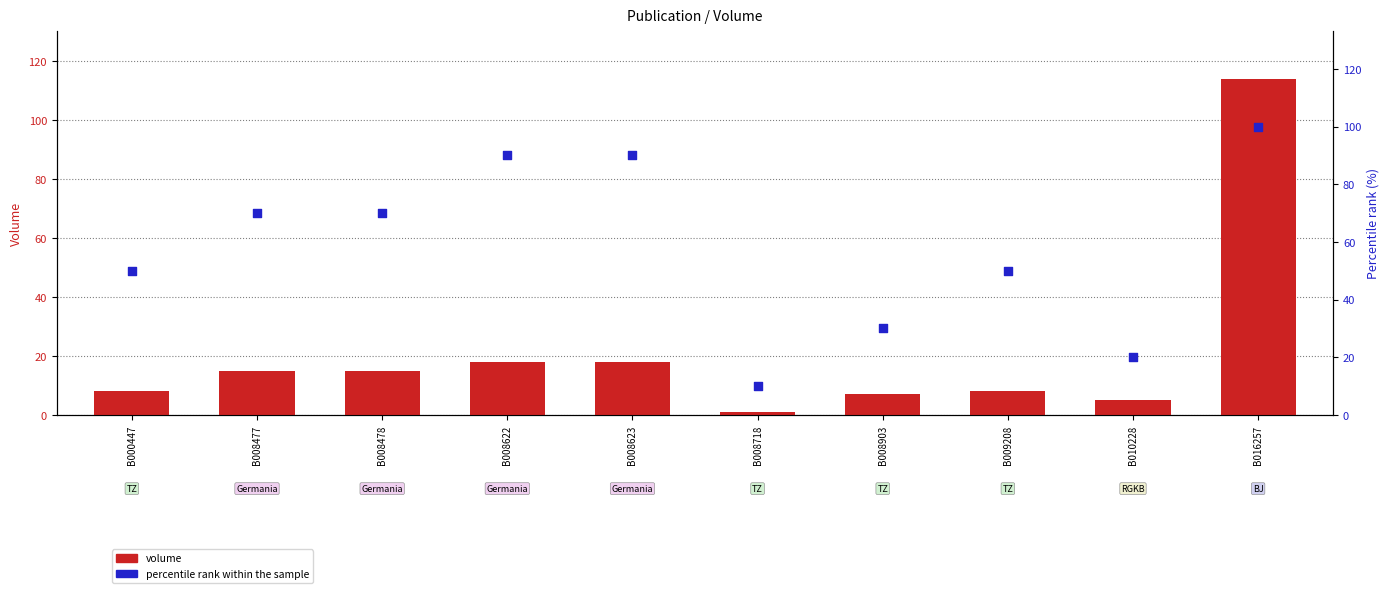

Which series contains the highest Y value?

volume